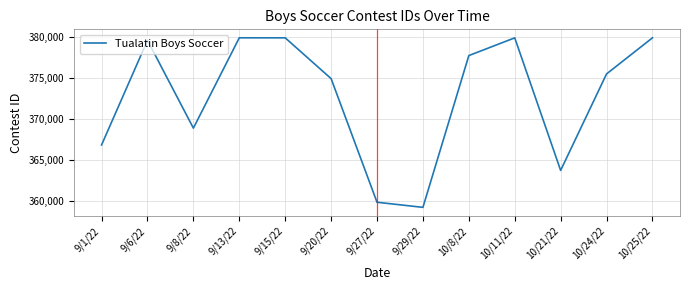

The chart shows a value of 379953 at 9/15/22. True or false?

True